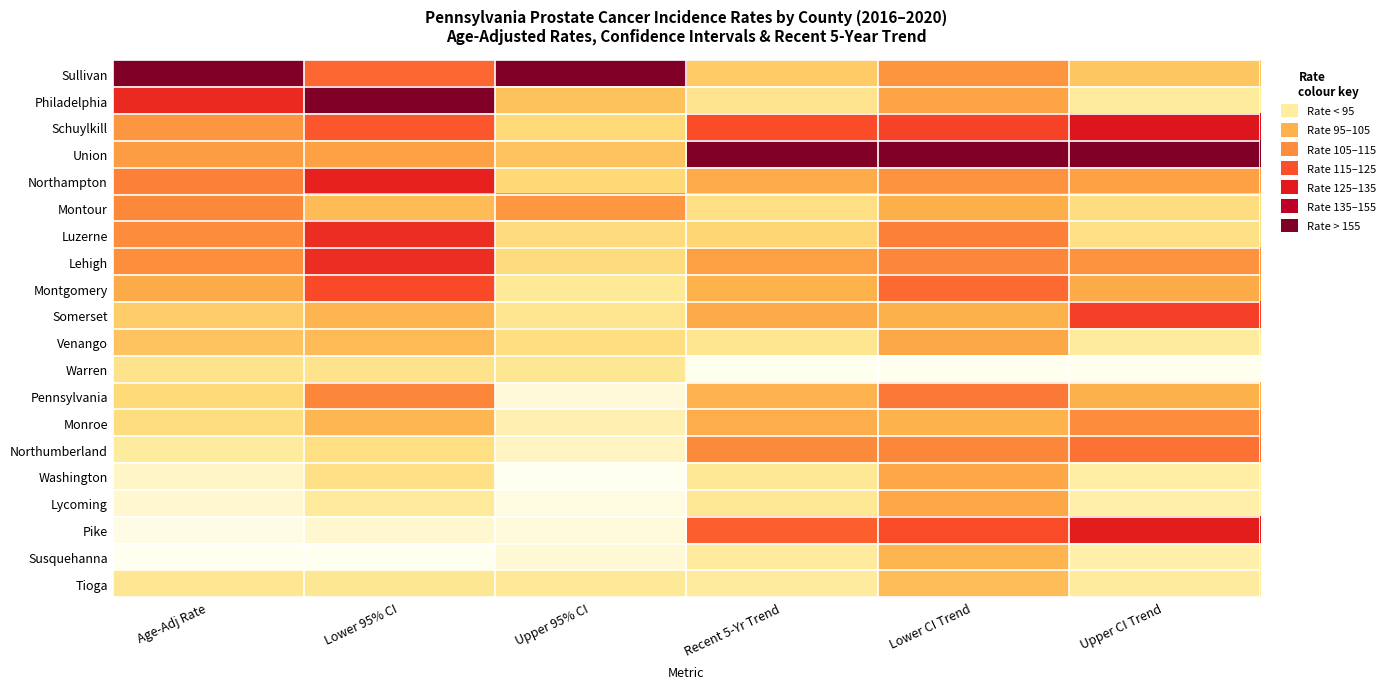

At which category is the sum across all series the highest?

Lower CI Trend